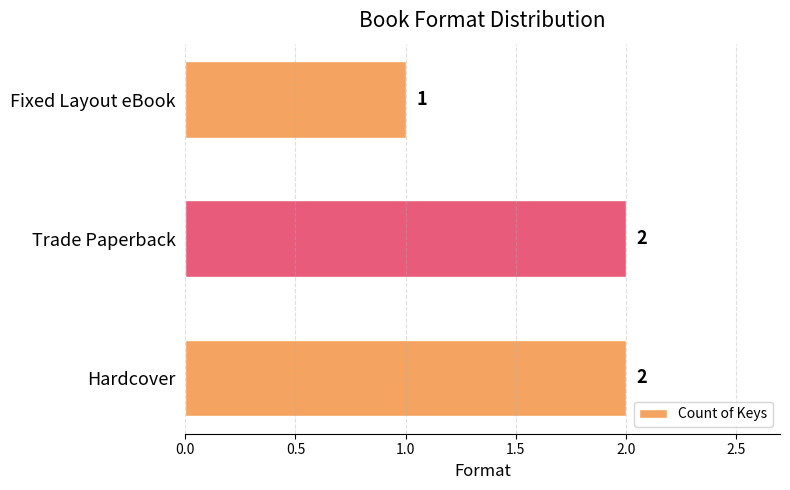

Reading top to bottom, extract all data points from this chart.

1	2	2